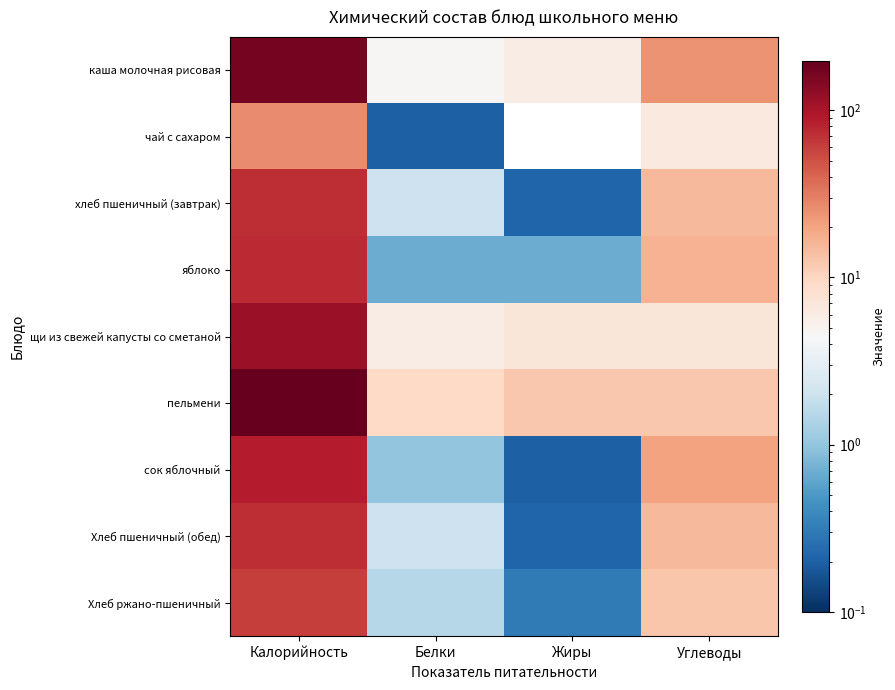

Which series changed the most between Калорийность and Углеводы?

пельмени